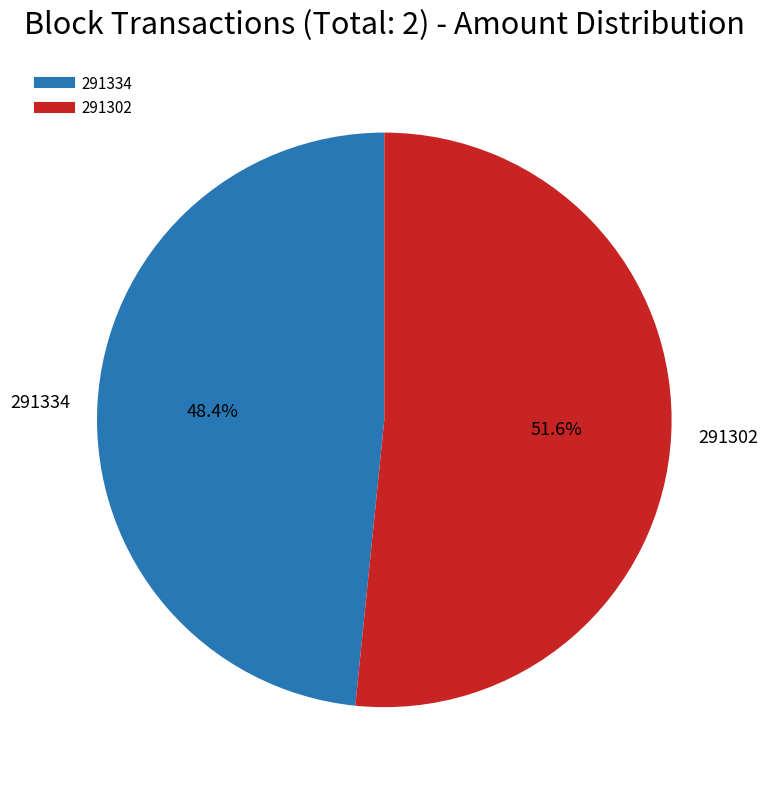

To the nearest percent, what is the difference between the largest and smallest slice percentages?

3%